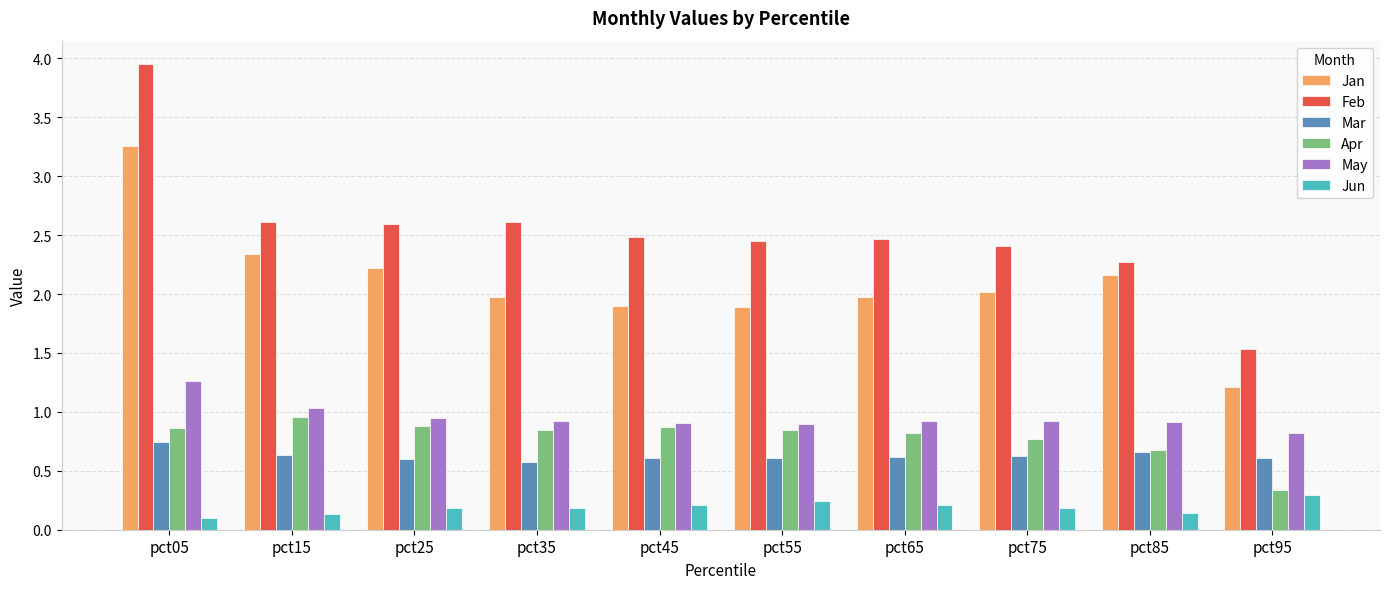

What is the sum of all Mar values?

6.3